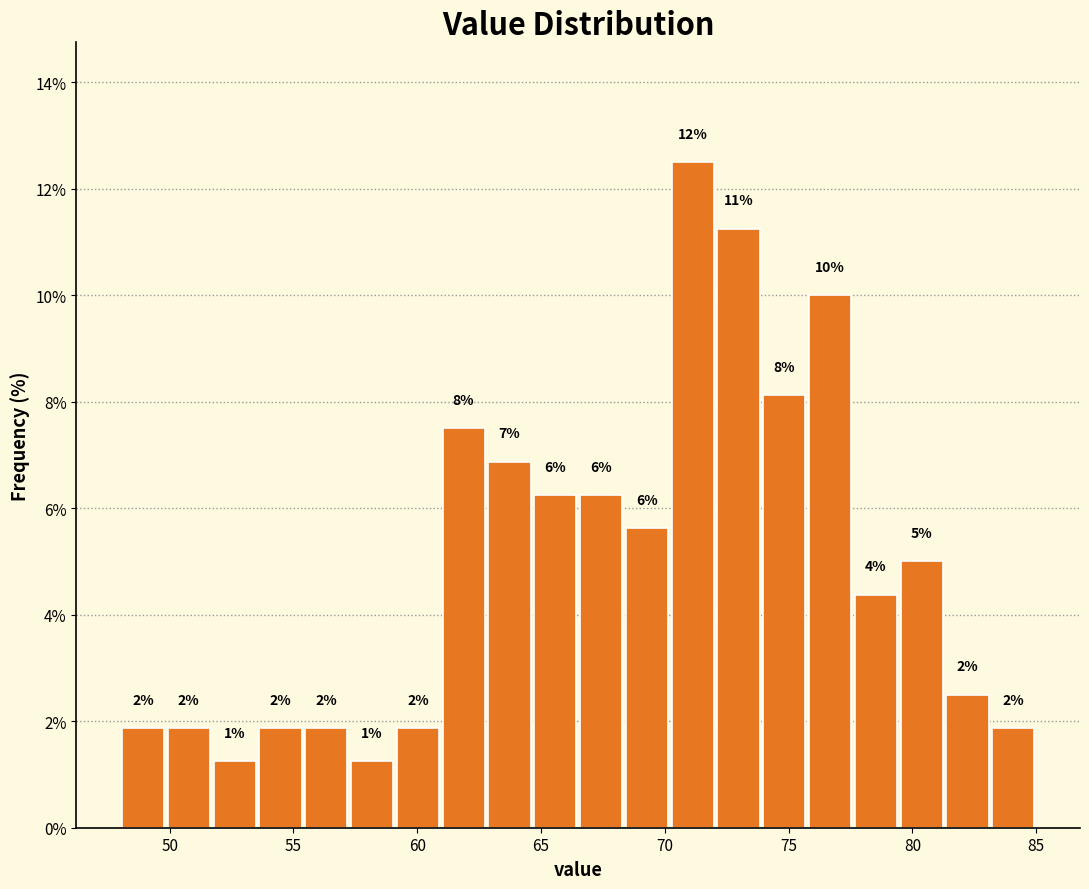

Around what value on the x-axis is the tallest bar? Give the approximate position of its centre, as read against the axis.

71.0